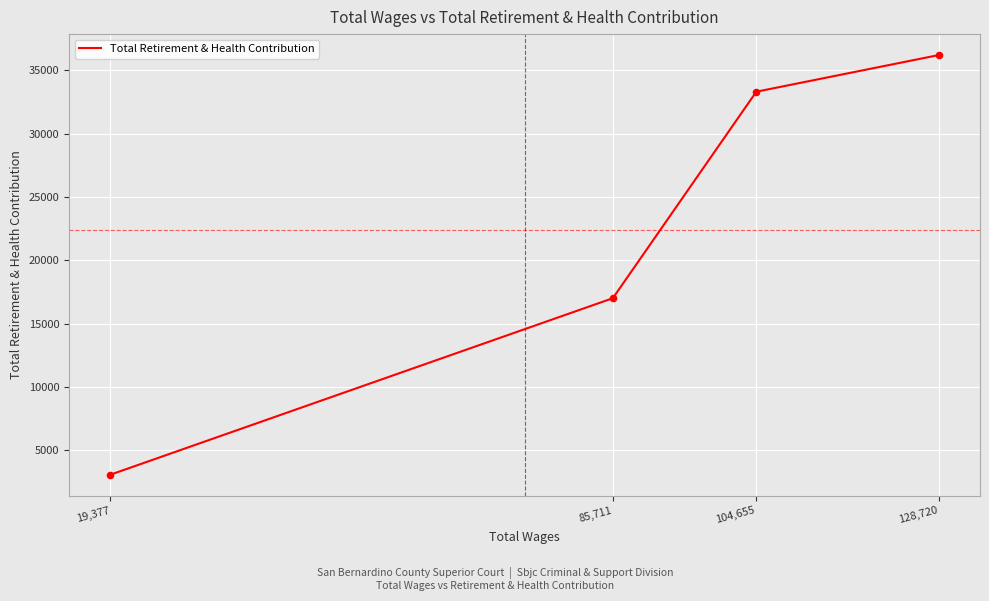

Between 85,711 and 19,377, which is larger?

85,711